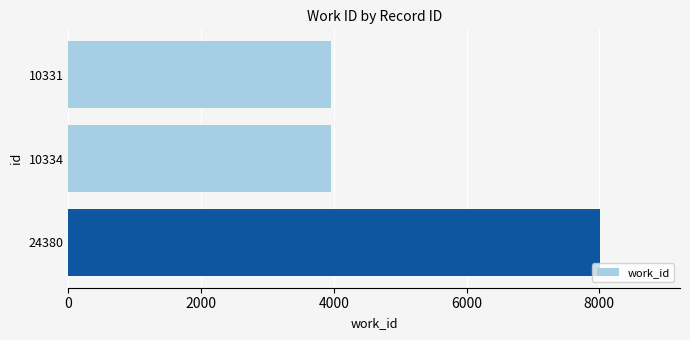

Reading top to bottom, extract all data points from this chart.

3953	3953	8015